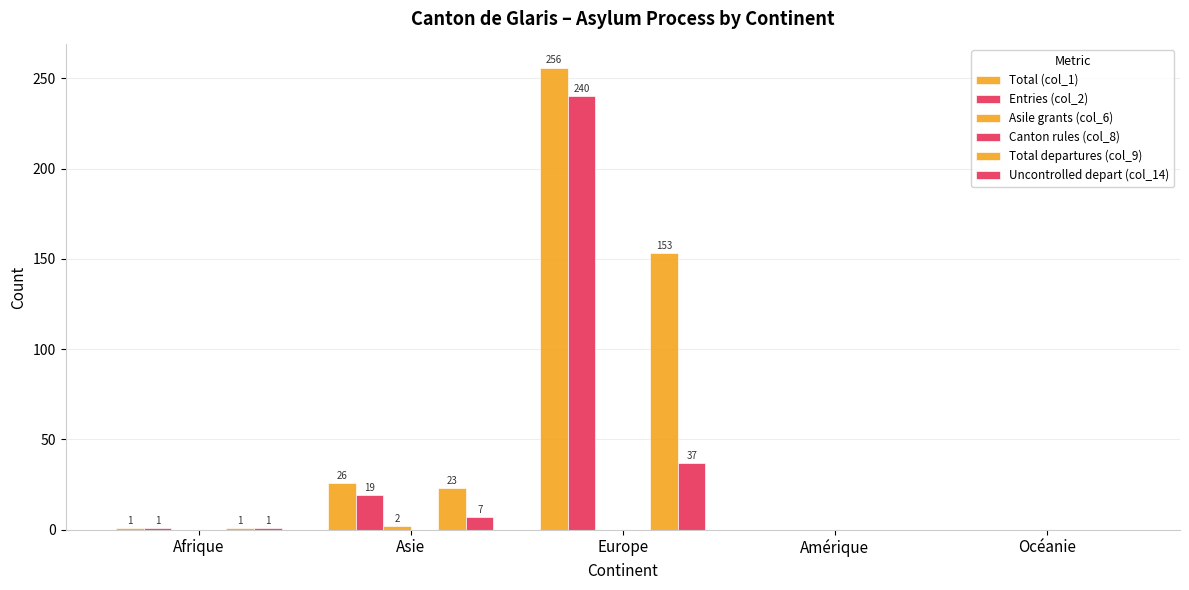

What is the difference between the maximum and minimum values in the Uncontrolled depart (col_14) series?

37